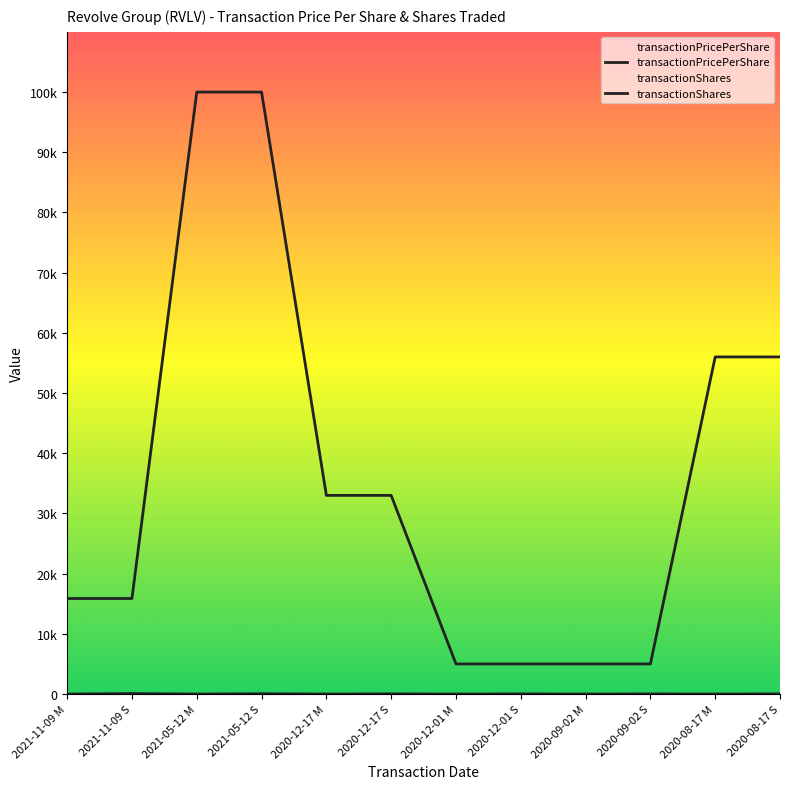

True or false: transactionPricePerShare and transactionShares cross at least once.

False